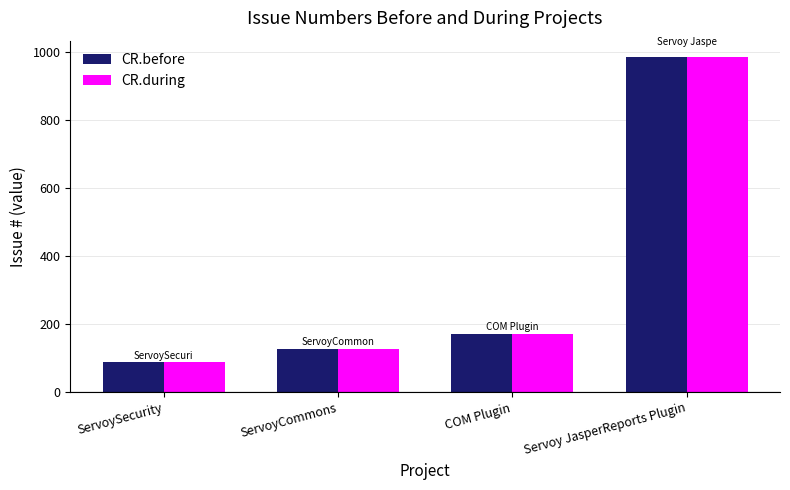

Is it true that CR.before equals 1424 at Servoy JasperReports Plugin?

False